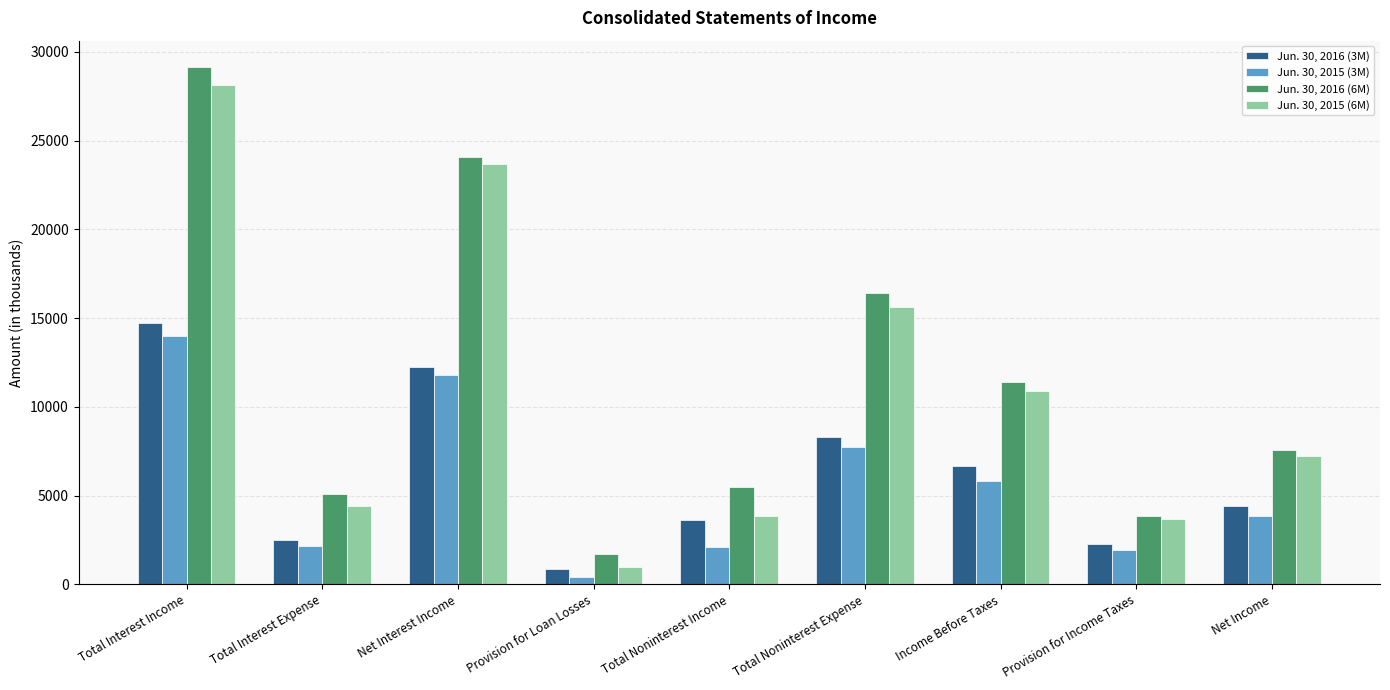

What is the sum of the Jun. 30, 2015 (6M) values at Income Before Taxes and Provision for Income Taxes?

14582